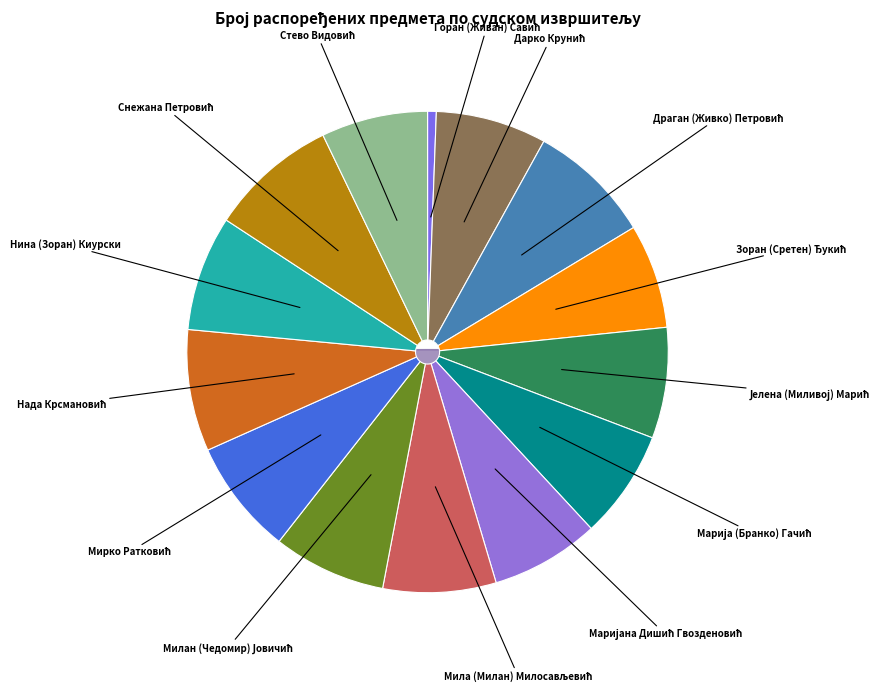

How much of the chart is everything except Мила (Милан) Милосављевић?

92.4%